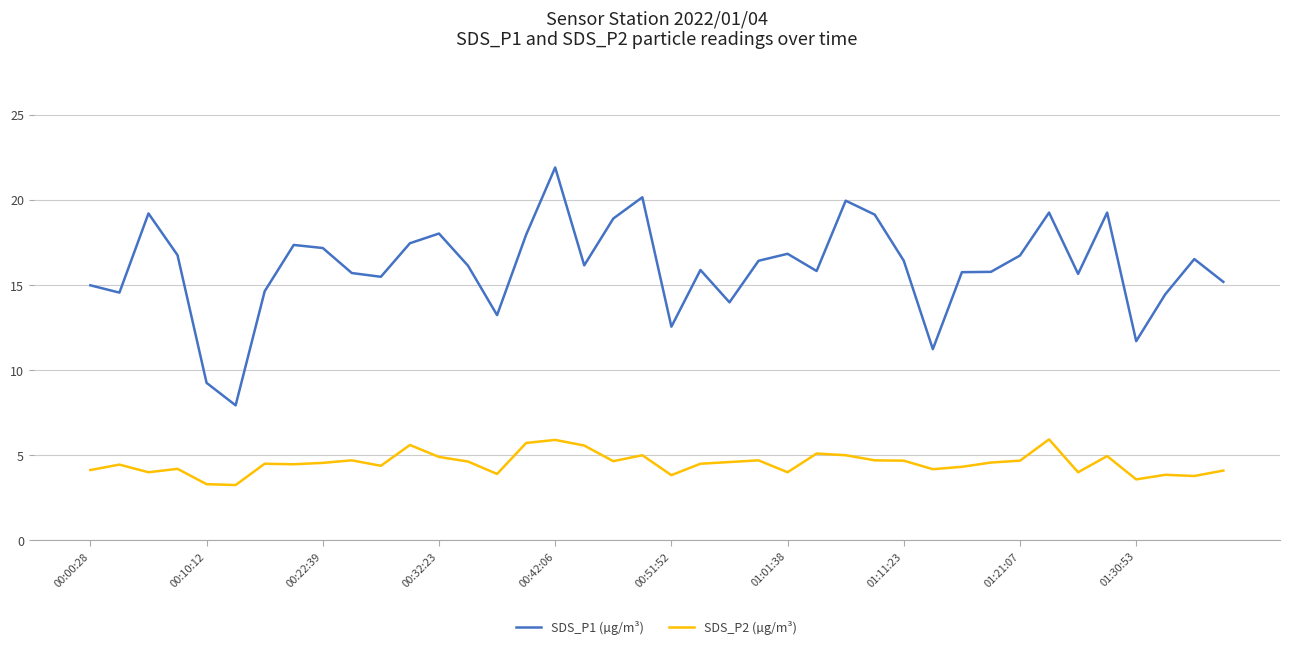

True or false: SDS_P2 (µg/m³) and SDS_P1 (µg/m³) intersect in this chart.

False